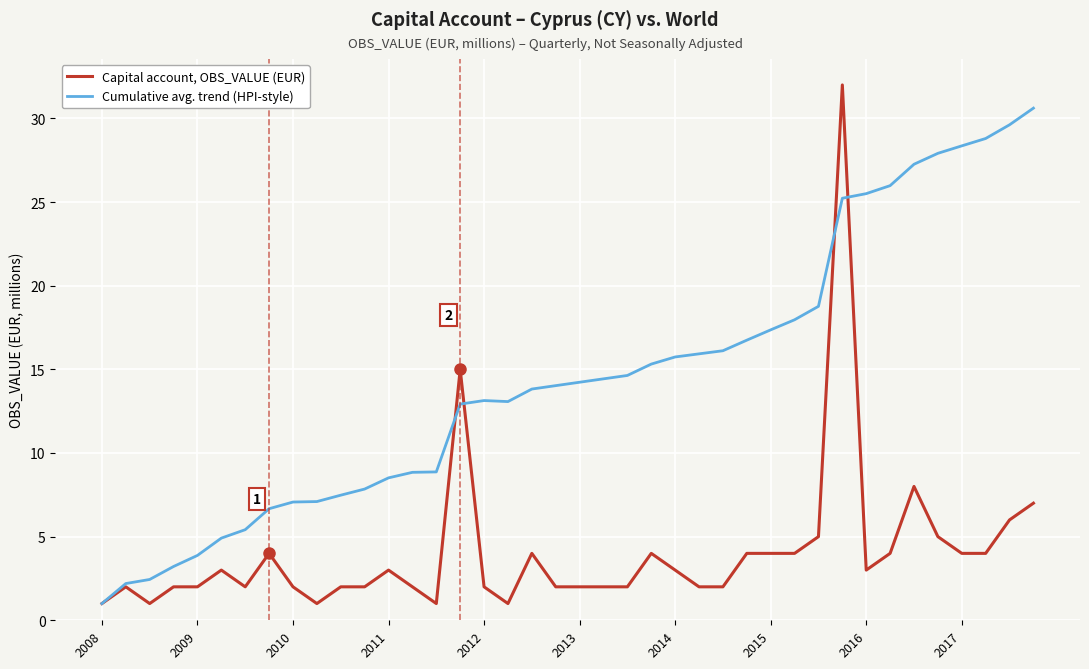

Which series has the largest total across all categories?

Cumulative avg. trend (HPI-style)